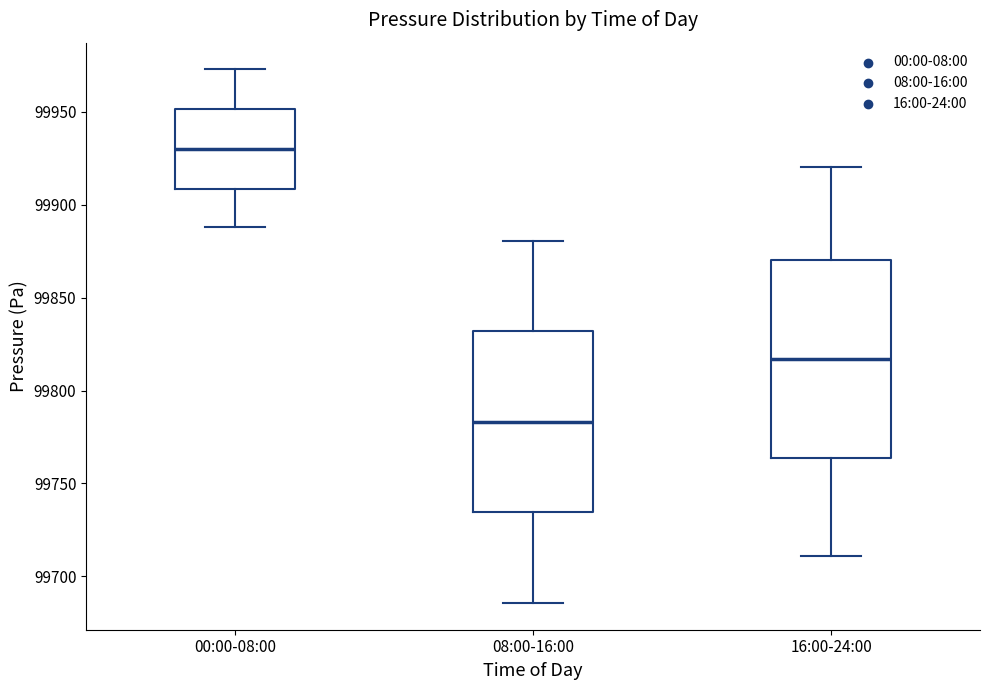

Which box is the tallest, from its lower edge to its upper edge?

16:00-24:00